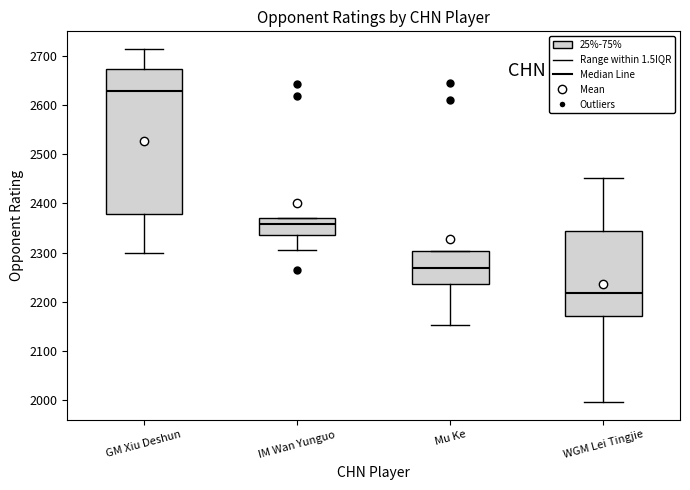

Reading left to right, transcribe this box plot: for each box, give where its median line is, the range the box spans, and where its two whiskers end, as read against the y-axis. The values are not printed on the chart, so give them approximately, as read against the axis.

GM Xiu Deshun: median 2630, box 2380 to 2670, whiskers 2300 to 2710
IM Wan Yunguo: median 2360, box 2340 to 2370, whiskers 2310 to 2370
Mu Ke: median 2270, box 2240 to 2300, whiskers 2150 to 2300
WGM Lei Tingjie: median 2220, box 2170 to 2340, whiskers 2000 to 2450